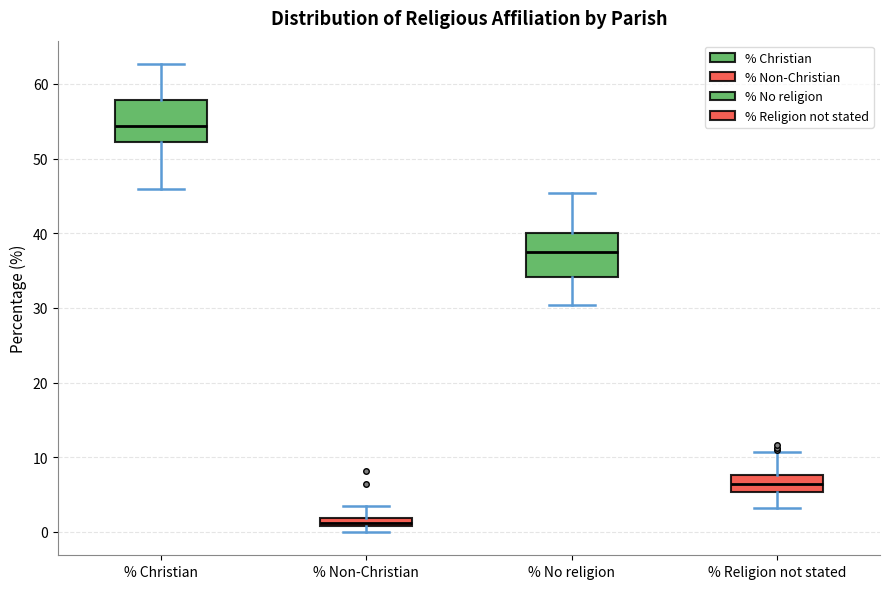

Which box's median line is the lowest?

% Non-Christian